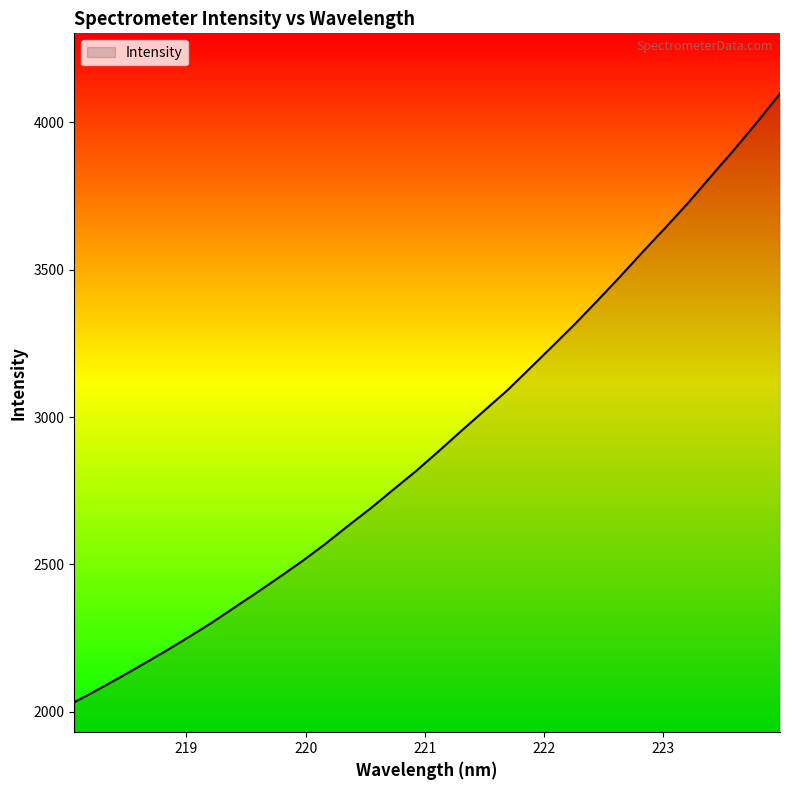

What is the maximum value shown in the chart?

4097.0